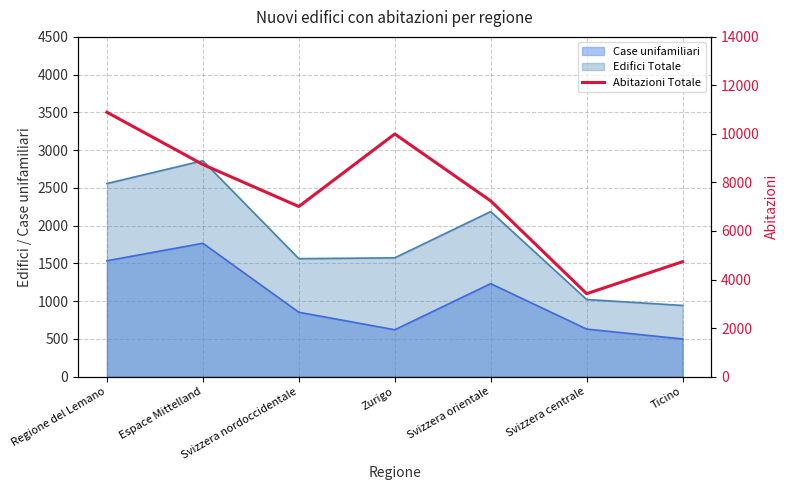

At which category does the chart reach its peak across all series?

Regione del Lemano